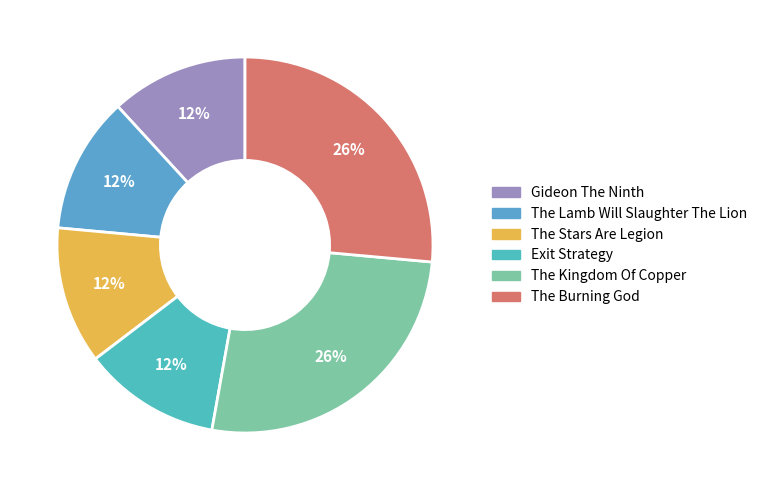

Is there any slice that represents more than half of the pie?

No